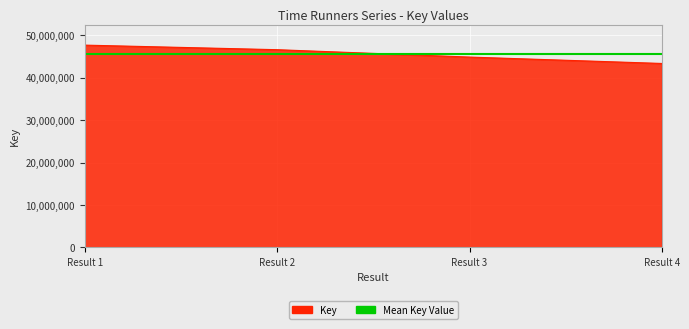

True or false: there are more than 1 points higher than both neighbors.

False